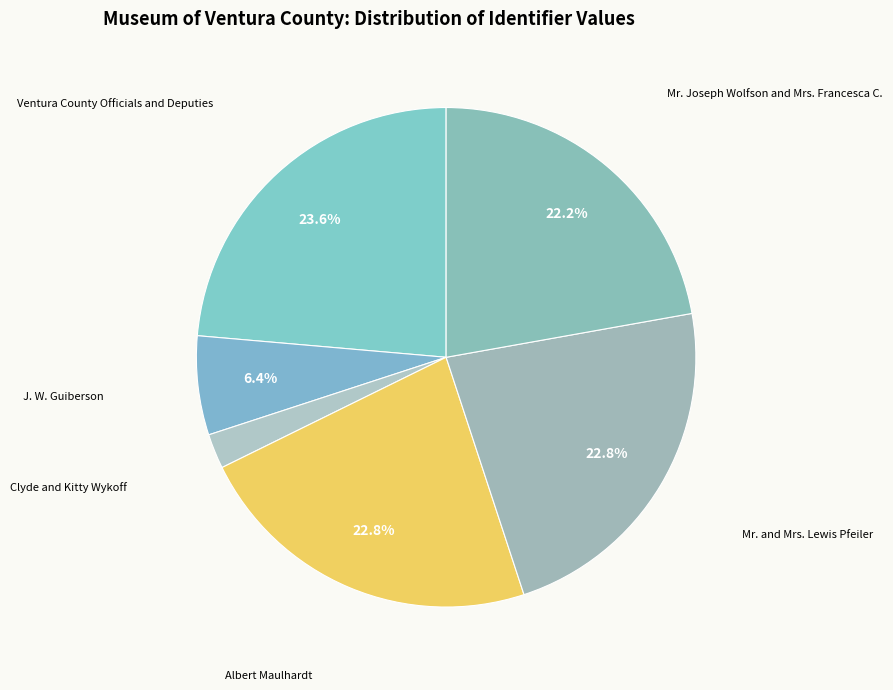

Which slice is the largest?

Ventura County Officials and Deputies